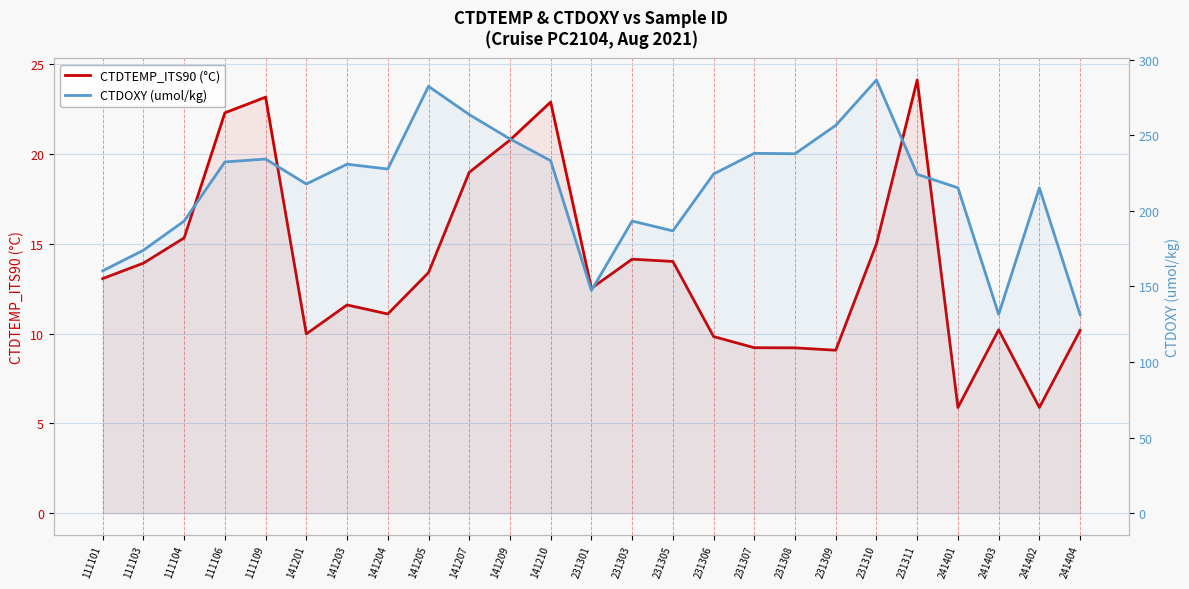

At which label is CTDTEMP_ITS90 (°C) closest to 15?

231310